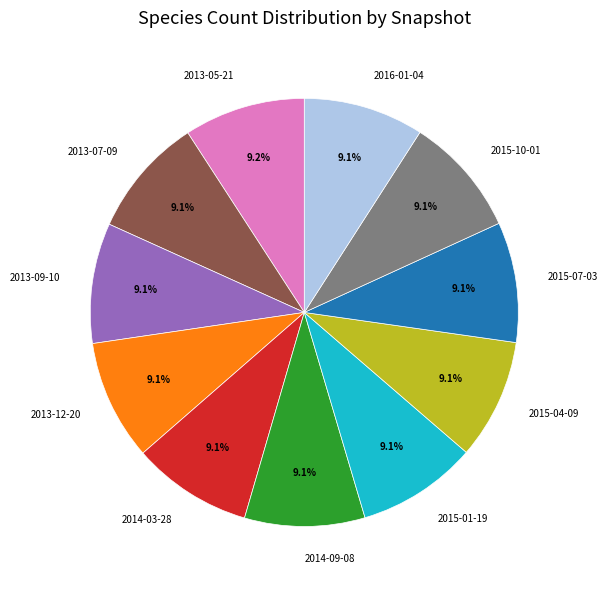

What is the ratio of the value at 2013-12-20 to the value at 2016-01-04?

1.0